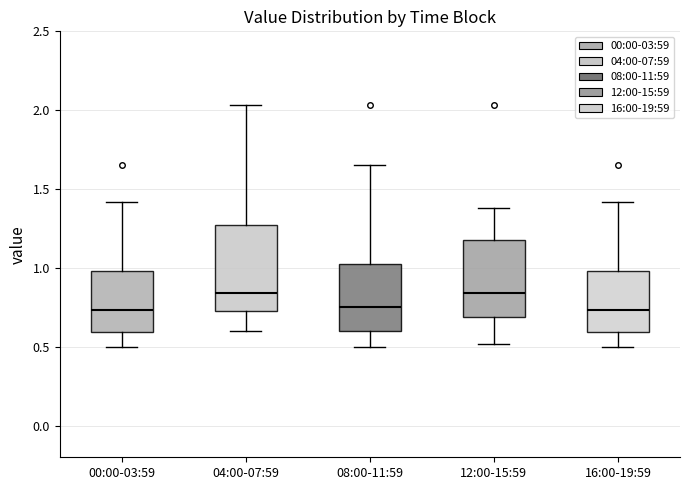

Where does the median line of the box for 12:00-15:59 sit on the y-axis? The values are not printed on the chart, so give them approximately, as read against the axis.

0.85